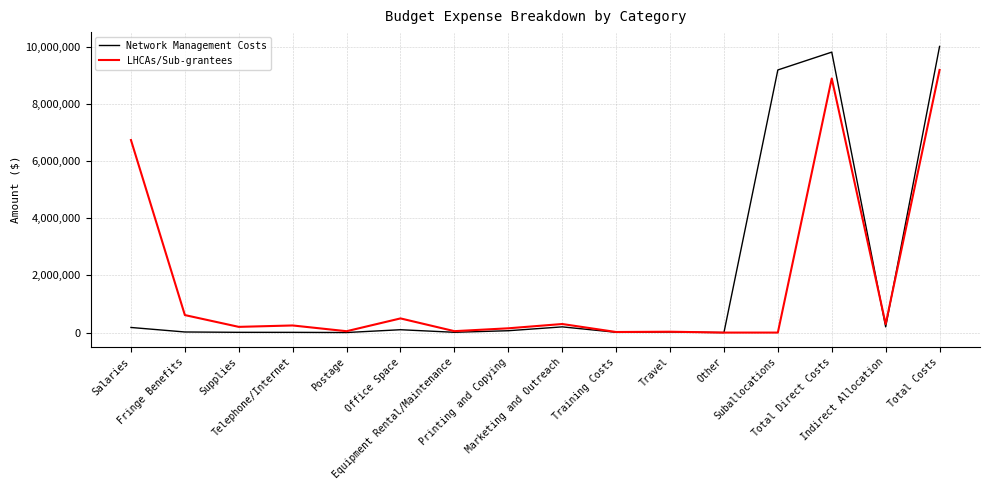

Where does the LHCAs/Sub-grantees series first go above 249150?

Salaries